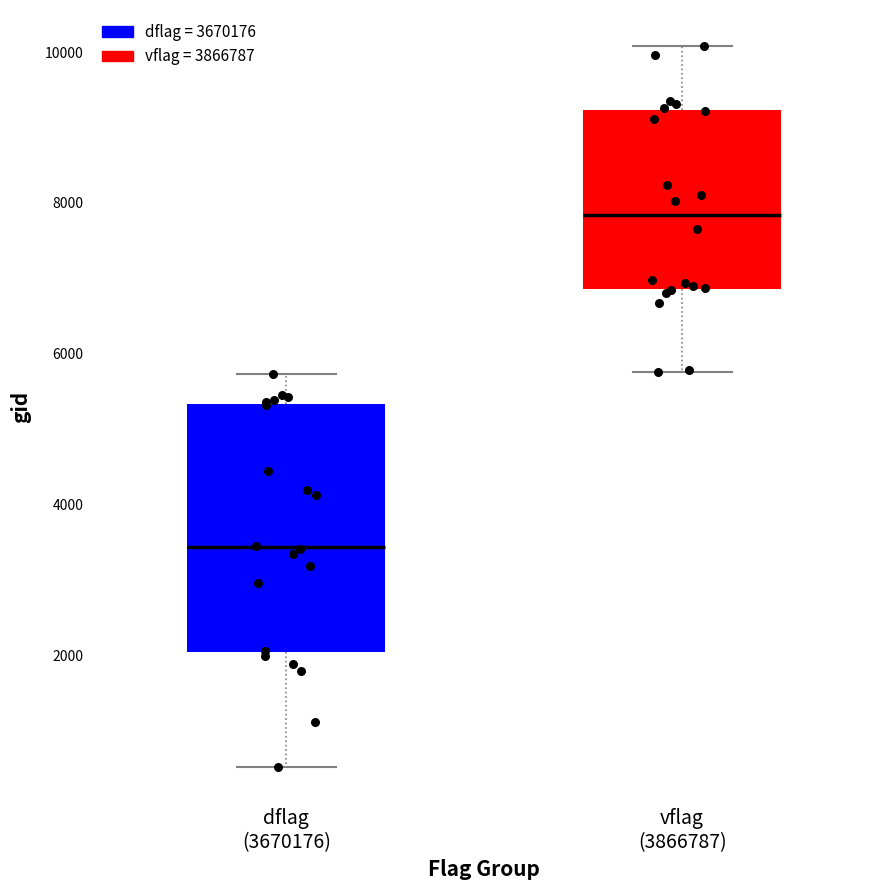

Where is the lower edge of the box for dflag (3670176) on the y-axis? The values are not printed on the chart, so give them approximately, as read against the axis.

2000